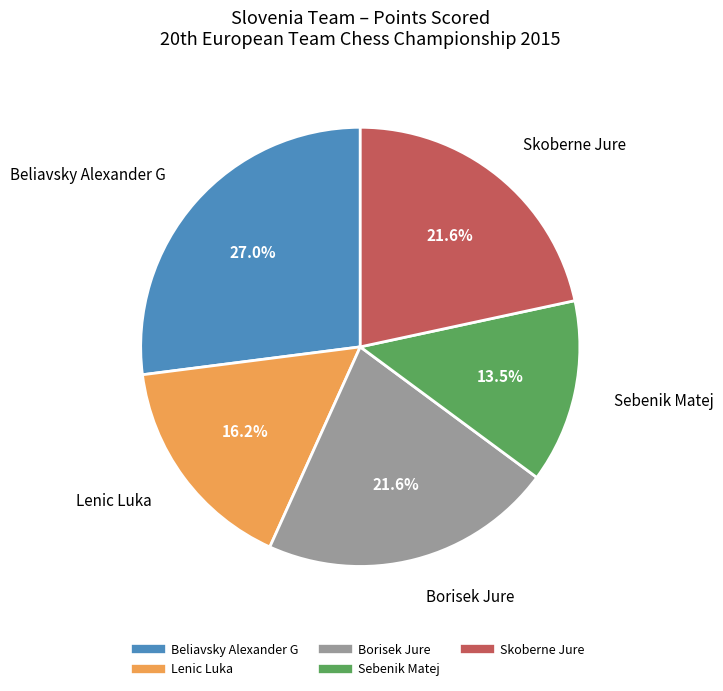

Which slice is the smallest?

Sebenik Matej